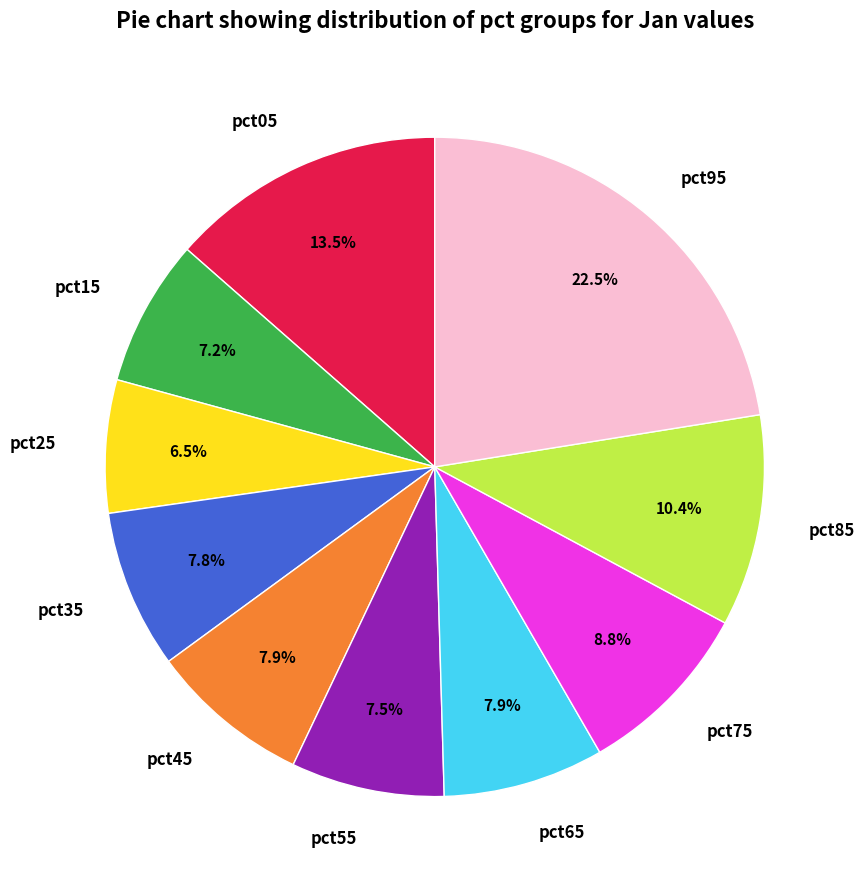

What percentage do pct75 and pct85 together represent?

19.2%